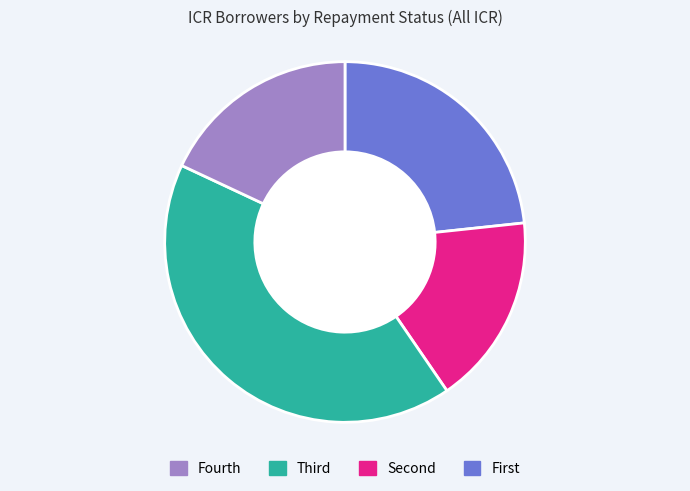

Is there a majority slice in this chart?

No